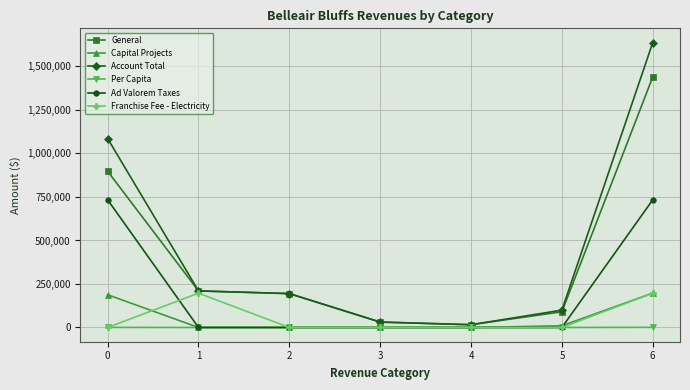

True or false: Franchise Fee - Electricity has a value of 197113.0 at 6.

True